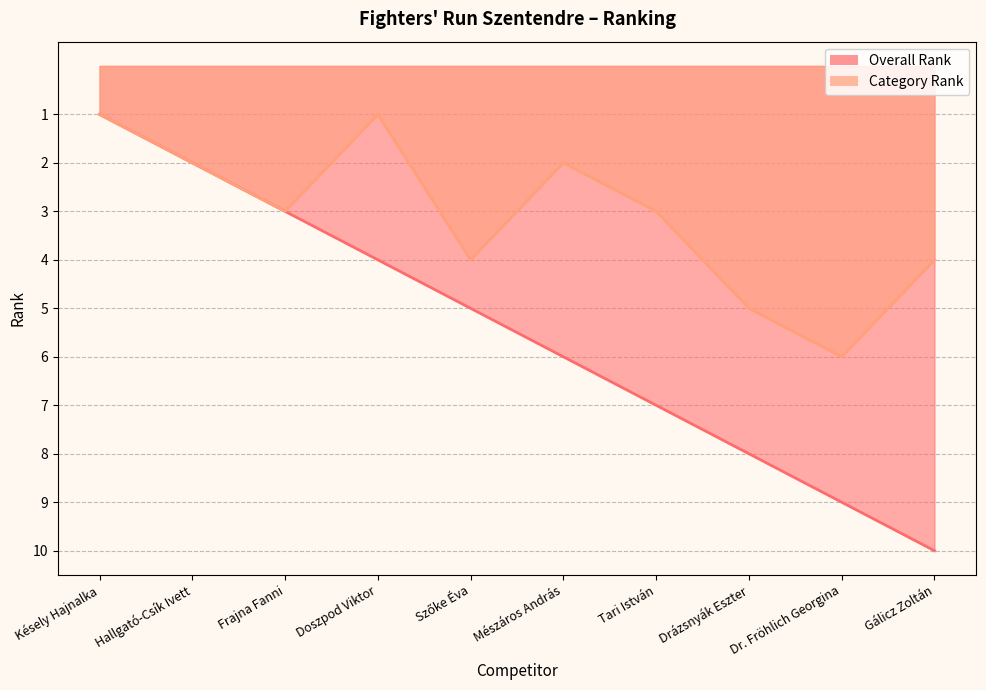

The value of Category Rank at Késely Hajnalka is 2. True or false?

False